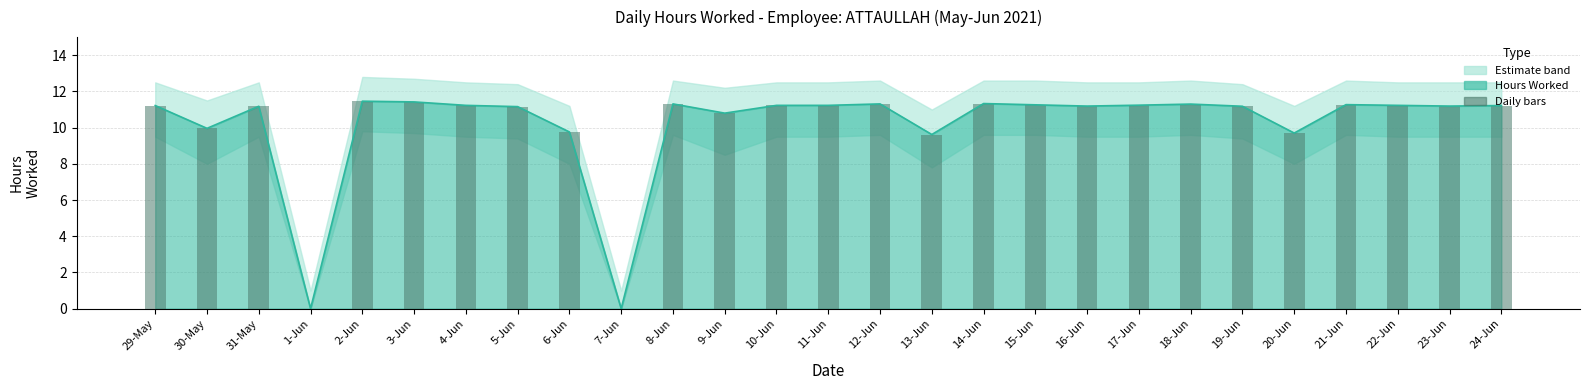

Which category has the lowest value across all series?

1-Jun